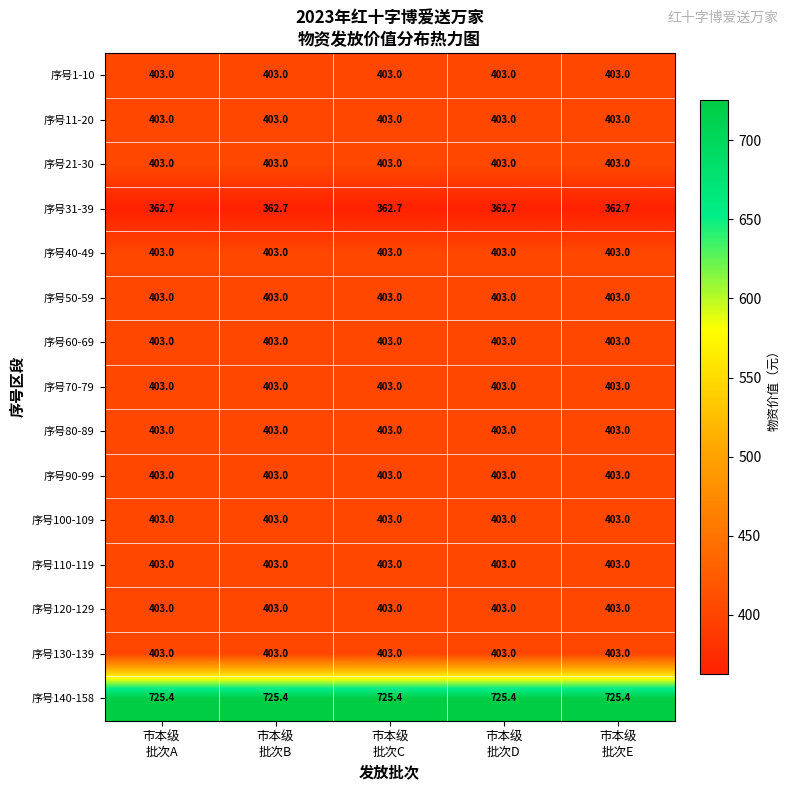

What is the average value of the 序号130-139 series?

403.0